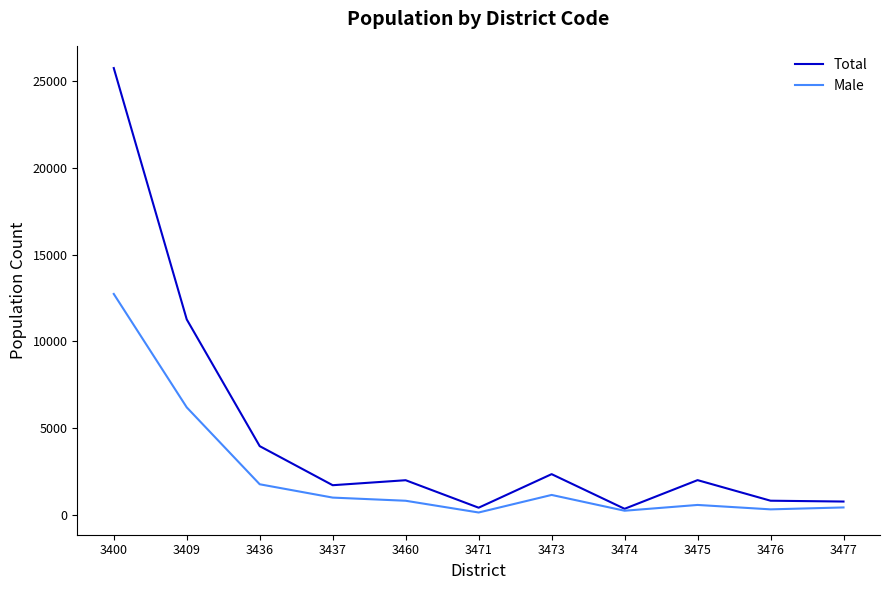

How many interior local peaks does the Total series have?

3